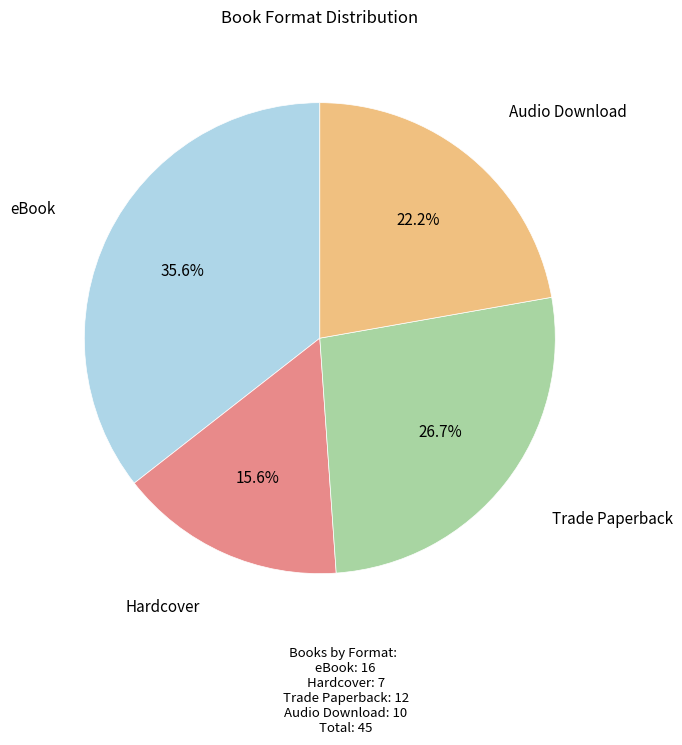

Is there any slice that represents more than half of the pie?

No